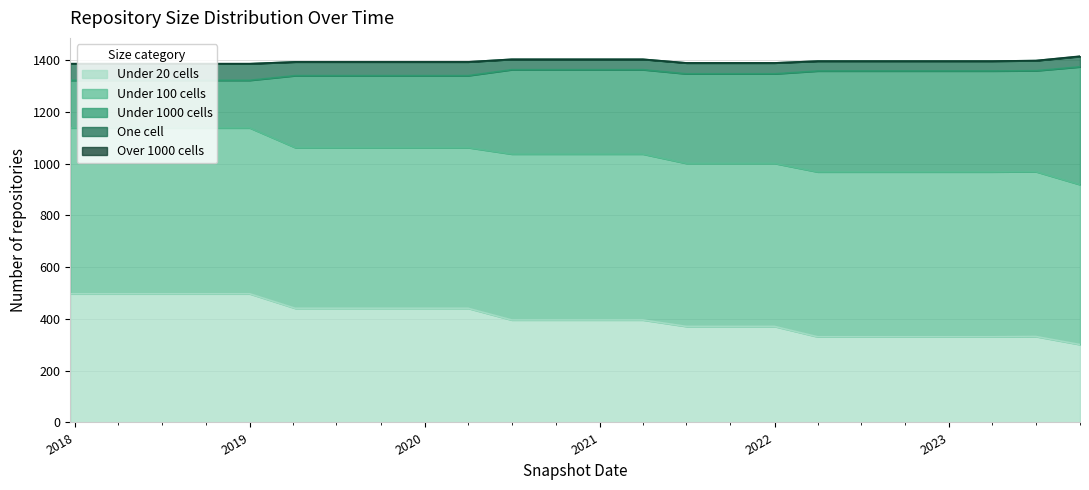

Which series changed the most between 2019-07-01 and 2020-04-01?

one_cell